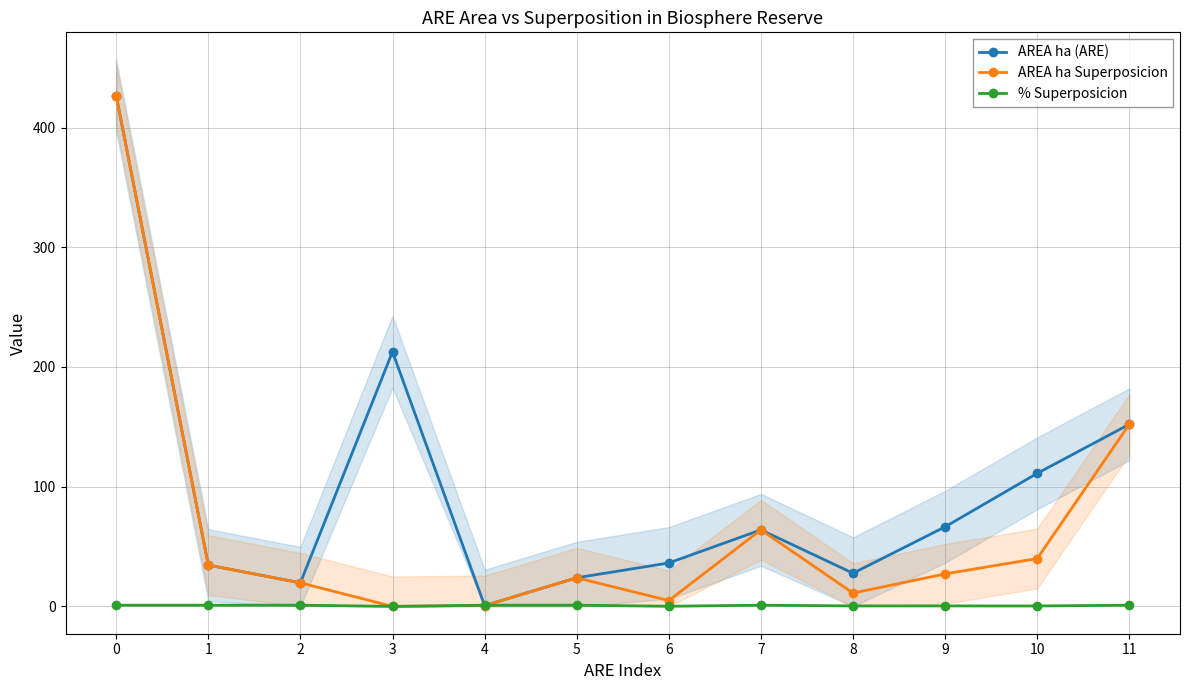

How many categories are shown in the chart?

12